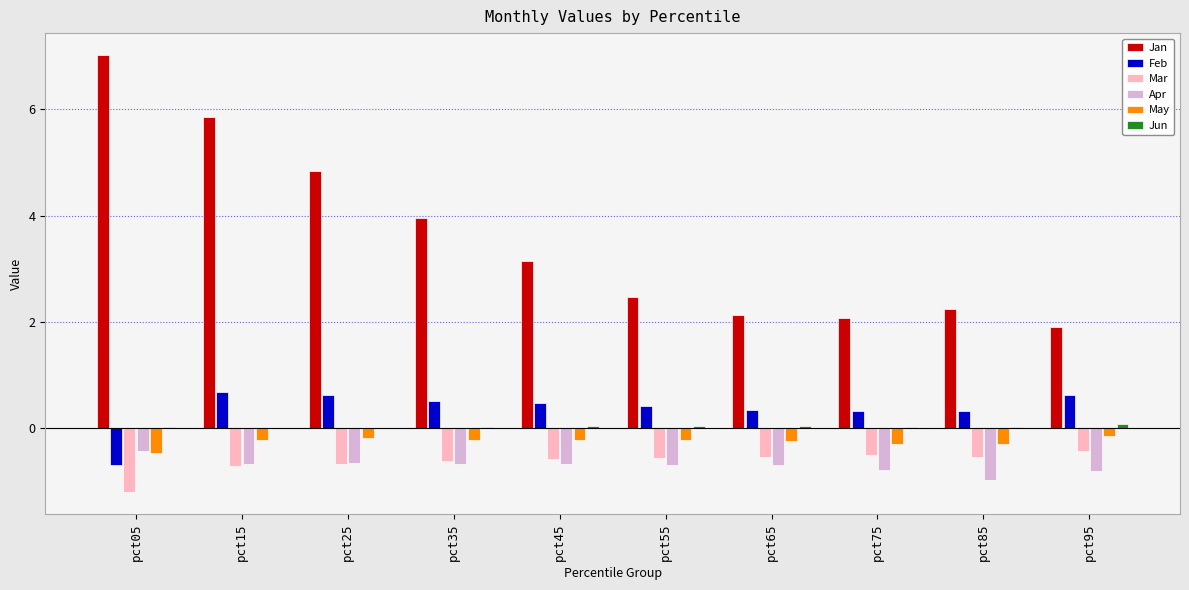

What is the sum of all Mar values?

-6.3